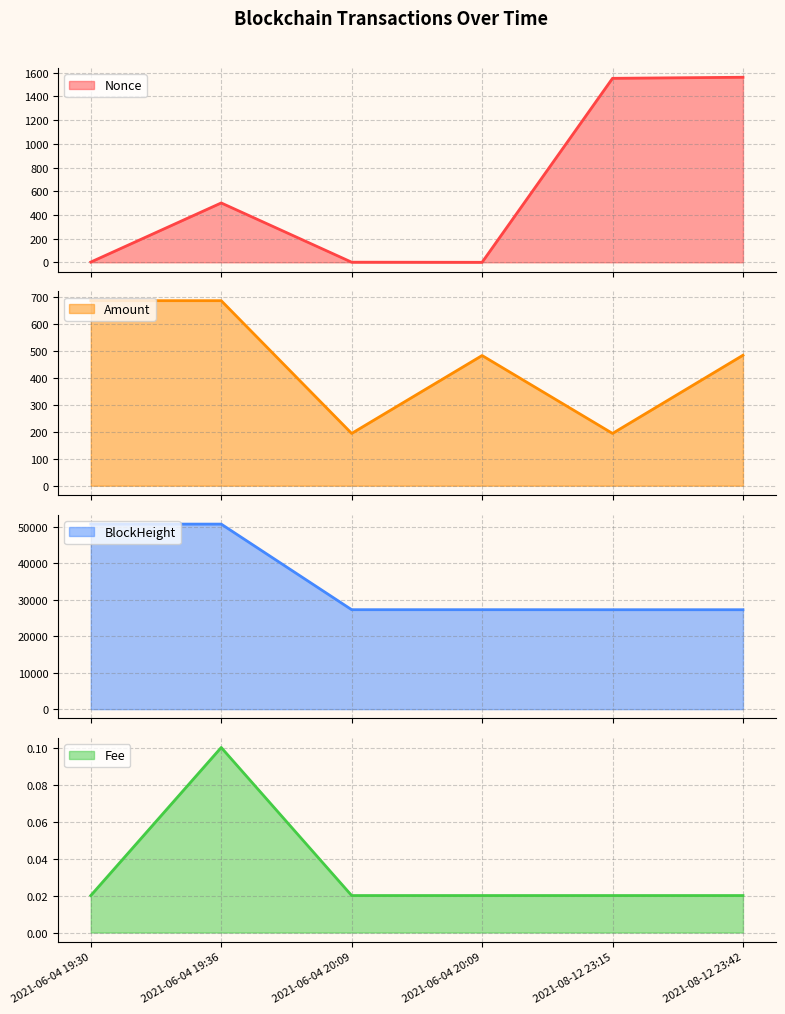

True or false: Amount has a value of 686.5 at 2021-06-04 19:36.

True